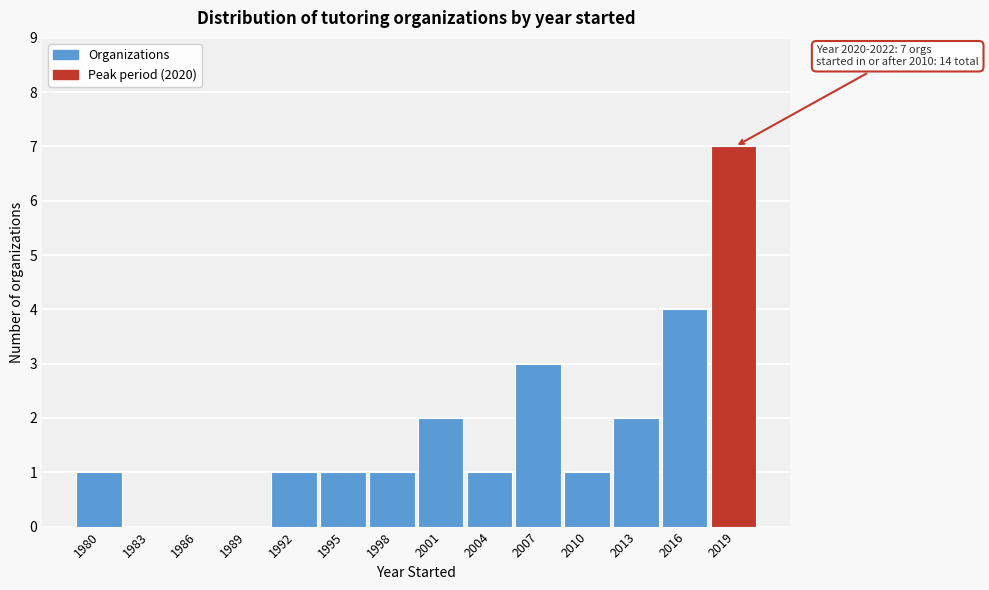

Reading left to right, what are all the values shown in this chart?

1980=1	1983=0	1986=0	1989=0	1992=1	1995=1	1998=1	2001=2	2004=1	2007=3	2010=1	2013=2	2016=4	2019=7